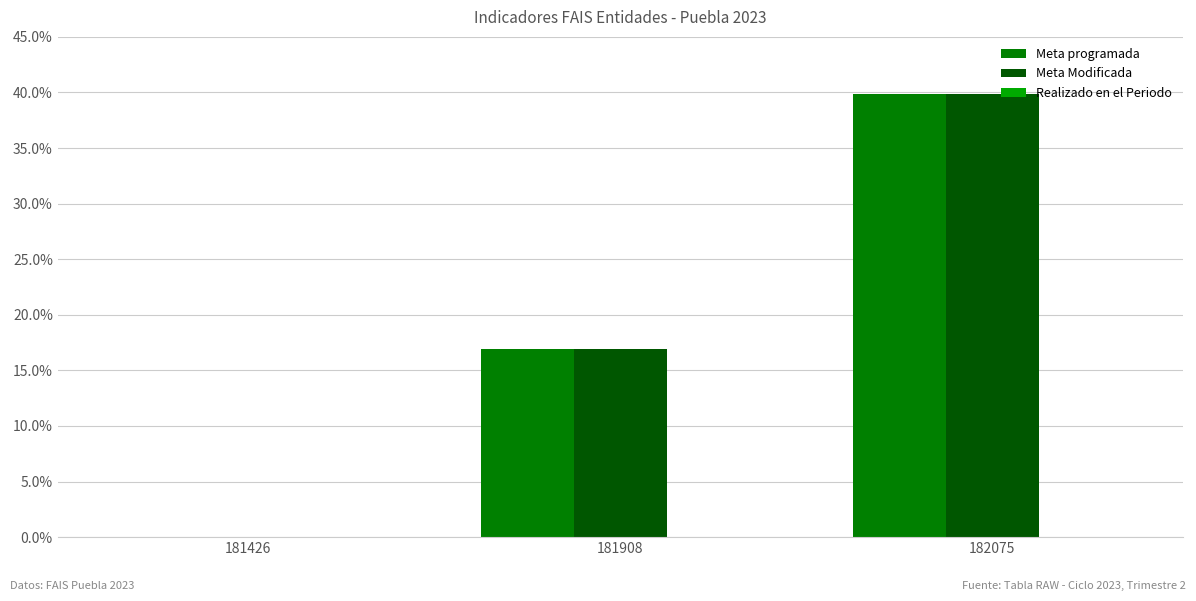

The value of Meta programada at 181426 is 0.0. True or false?

True